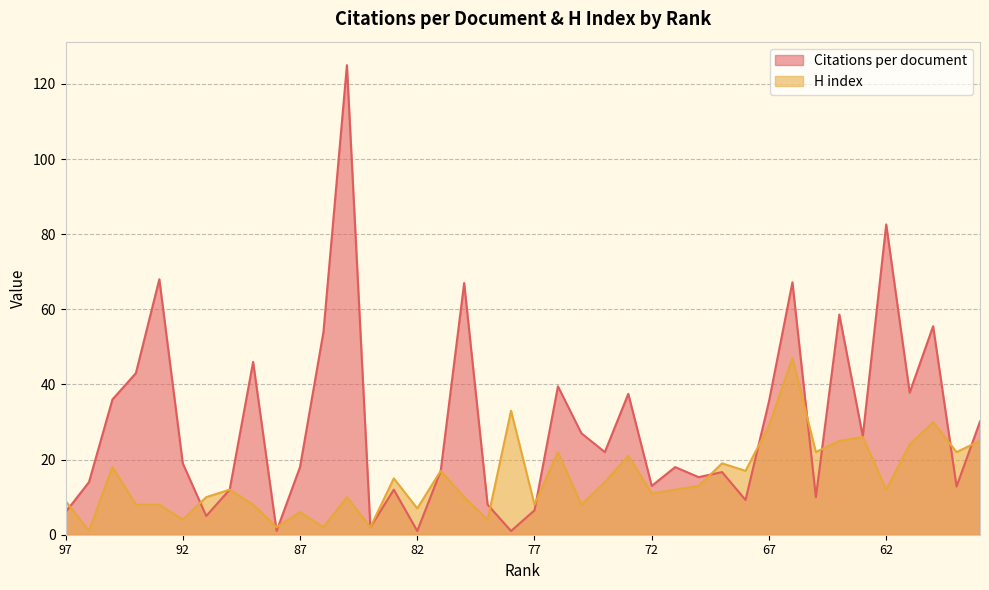

Does the chart display data point markers on the line(s)?

No